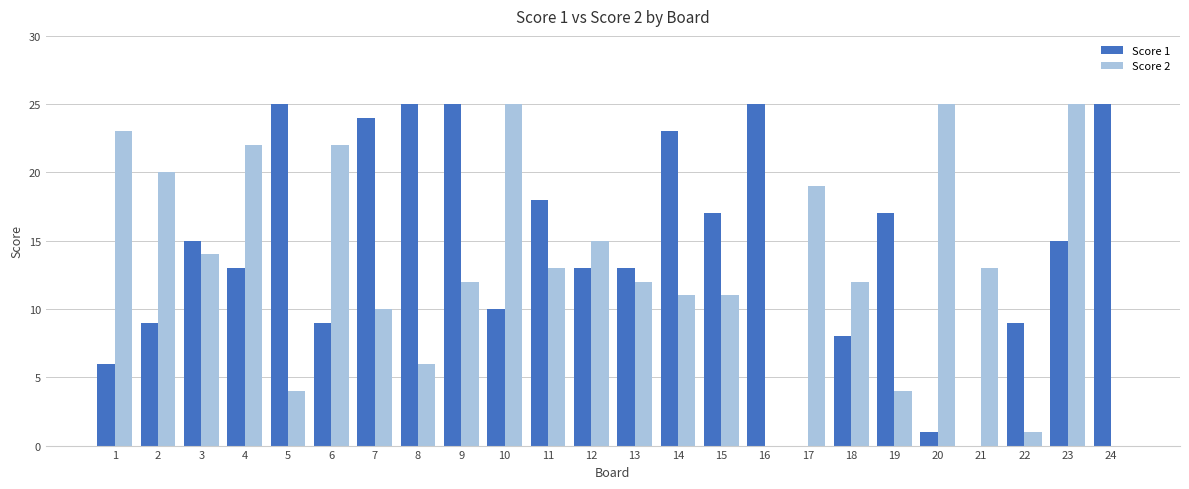

What are all the series names shown in the legend?

Score 1, Score 2